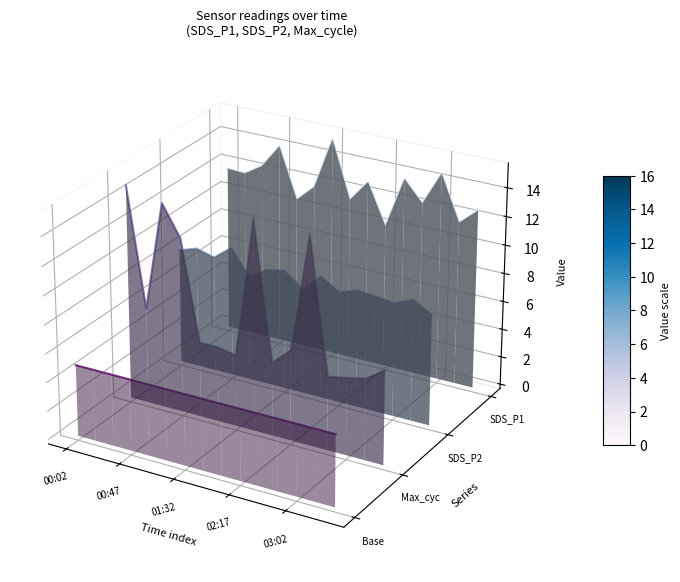

True or false: SDS_P2 has a value of 0.0 at 12.

False